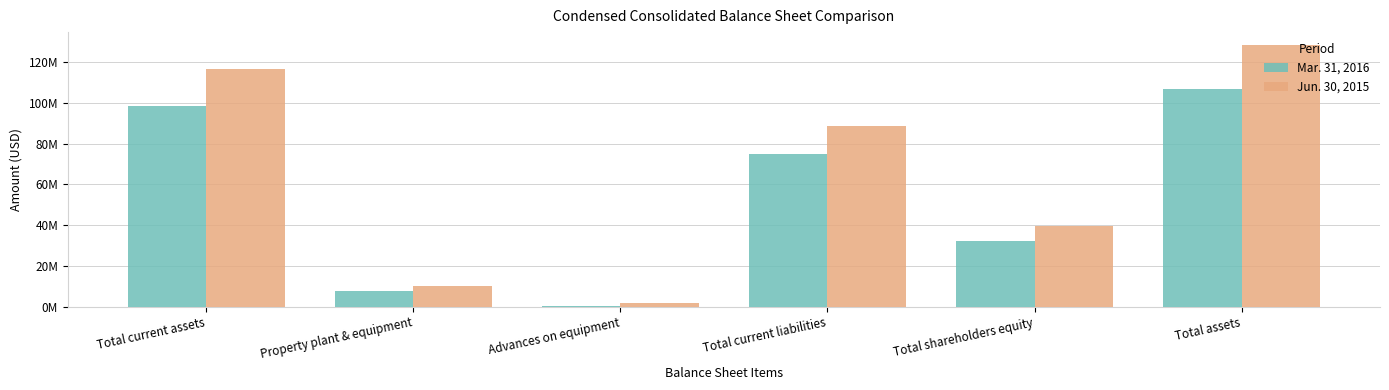

What is the approximate value of Mar. 31, 2016 at Total shareholders equity, to the nearest 10?

32147990